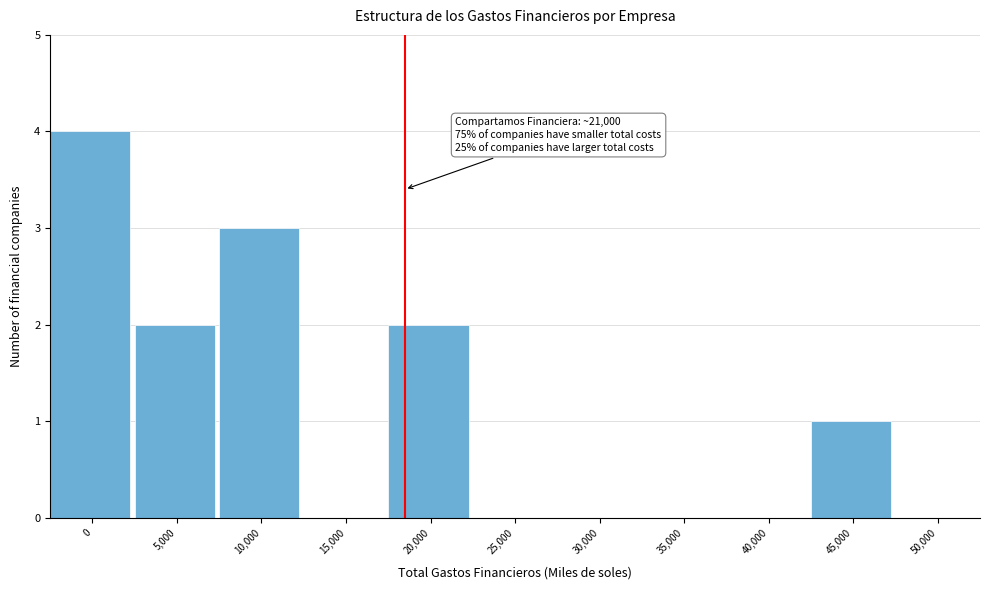

Reading left to right, transcribe all the data shown in this chart.

0=4	5,000=2	10,000=3	15,000=0	20,000=2	25,000=0	30,000=0	35,000=0	40,000=0	45,000=1	50,000=0